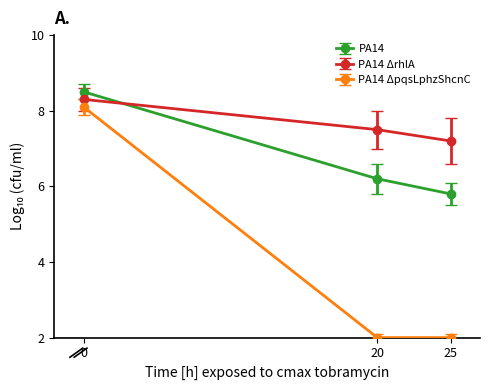

Is it true that PA14 ΔrhlA equals 8.3 at 0?

True